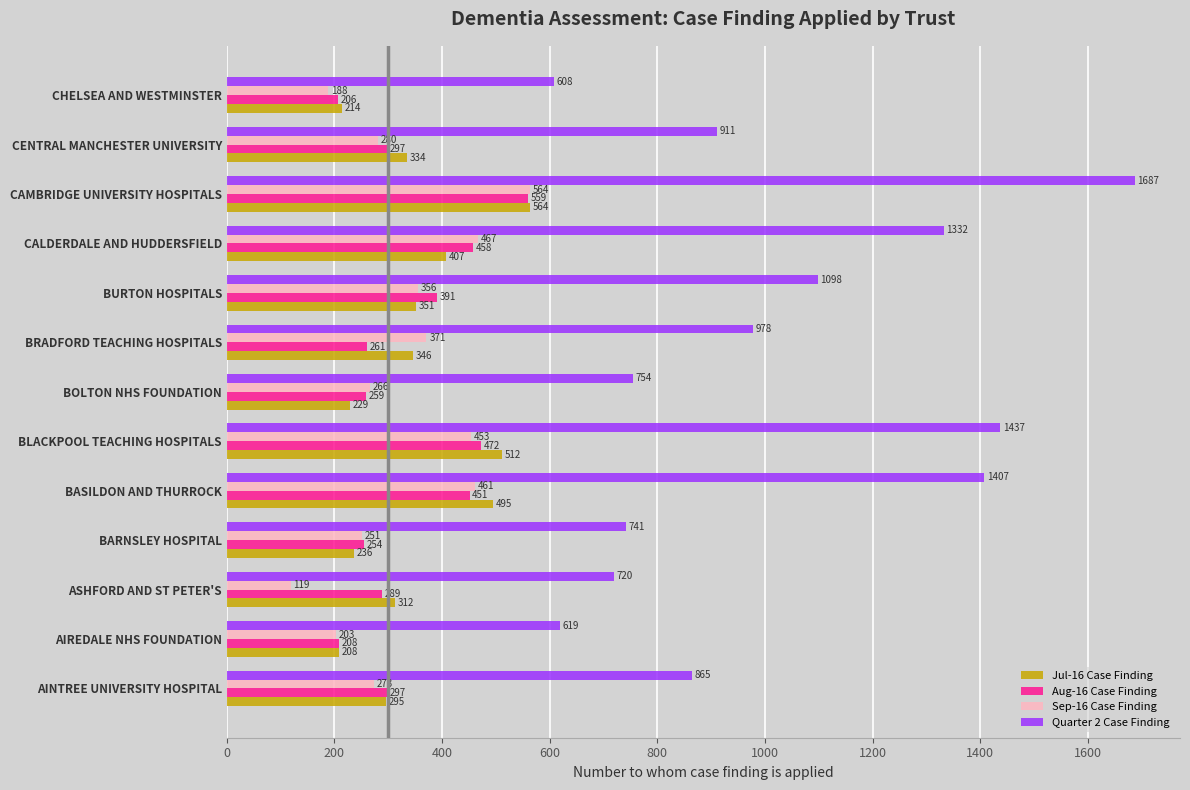

What is the difference between the second highest and second lowest values in the Quarter 2 Case Finding series?

818